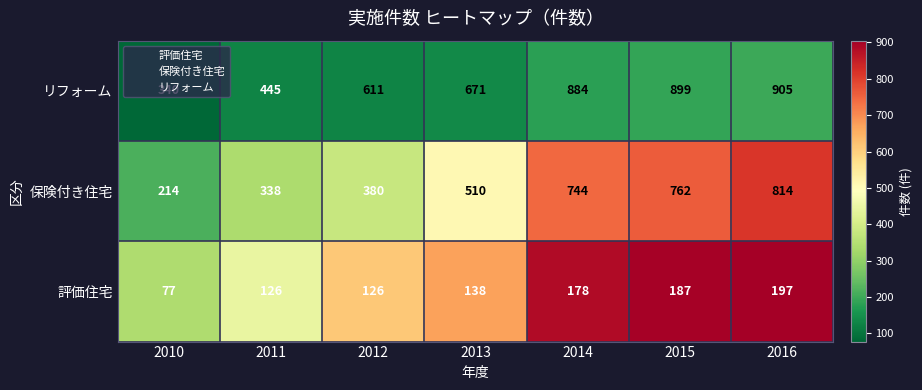

What is the sum of the 評価住宅 values at 2012 and 2011?

252